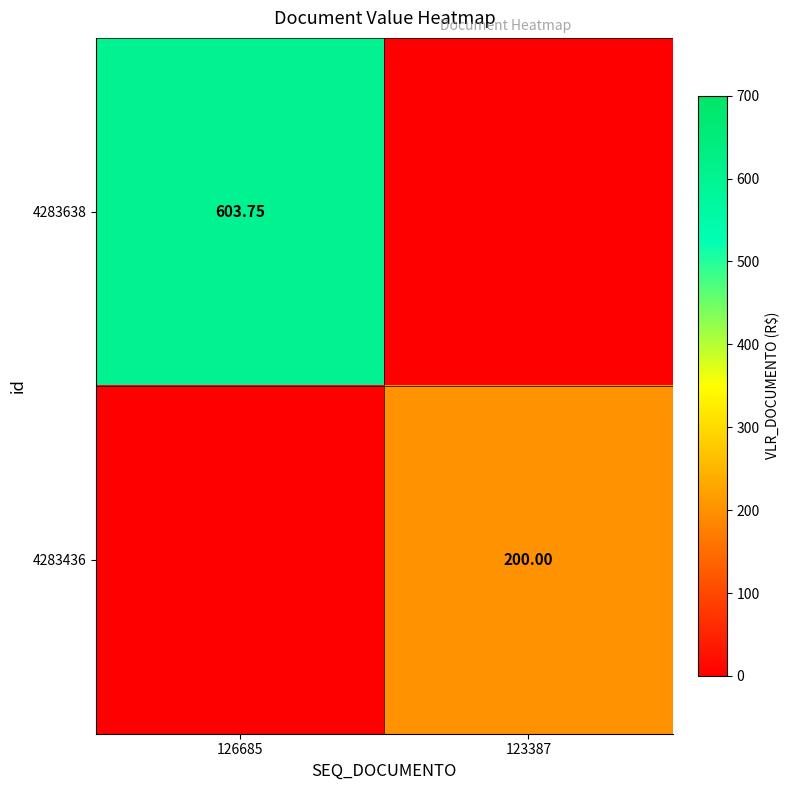

How many positive values does the 4283638 series have?

1